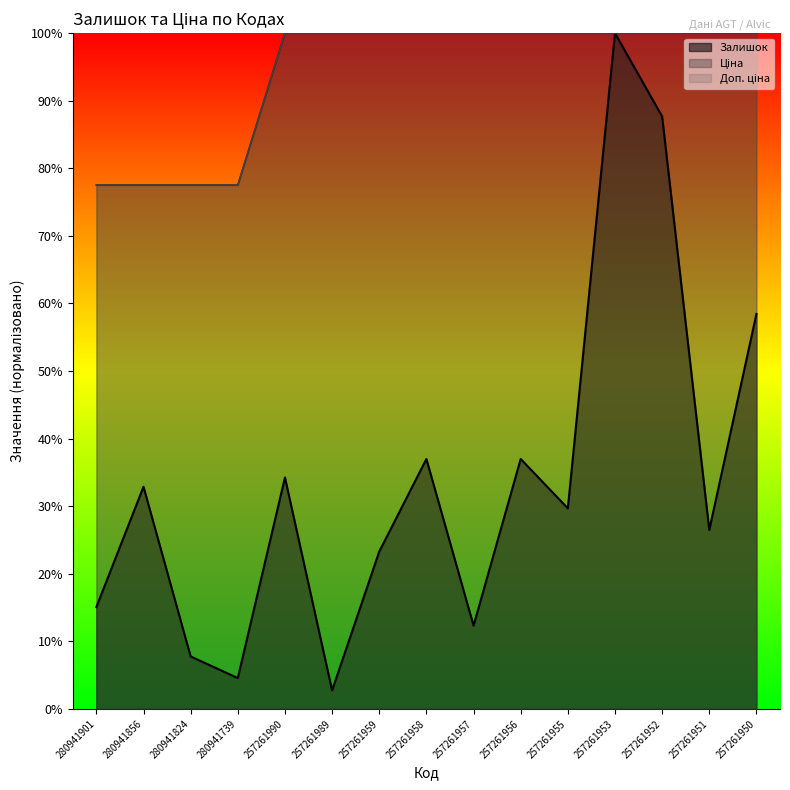

List the labels in order of Залишок value, smallest first.

257261989, 280941739, 280941824, 257261957, 280941901, 257261959, 257261951, 257261955, 280941856, 257261990, 257261958, 257261956, 257261950, 257261952, 257261953